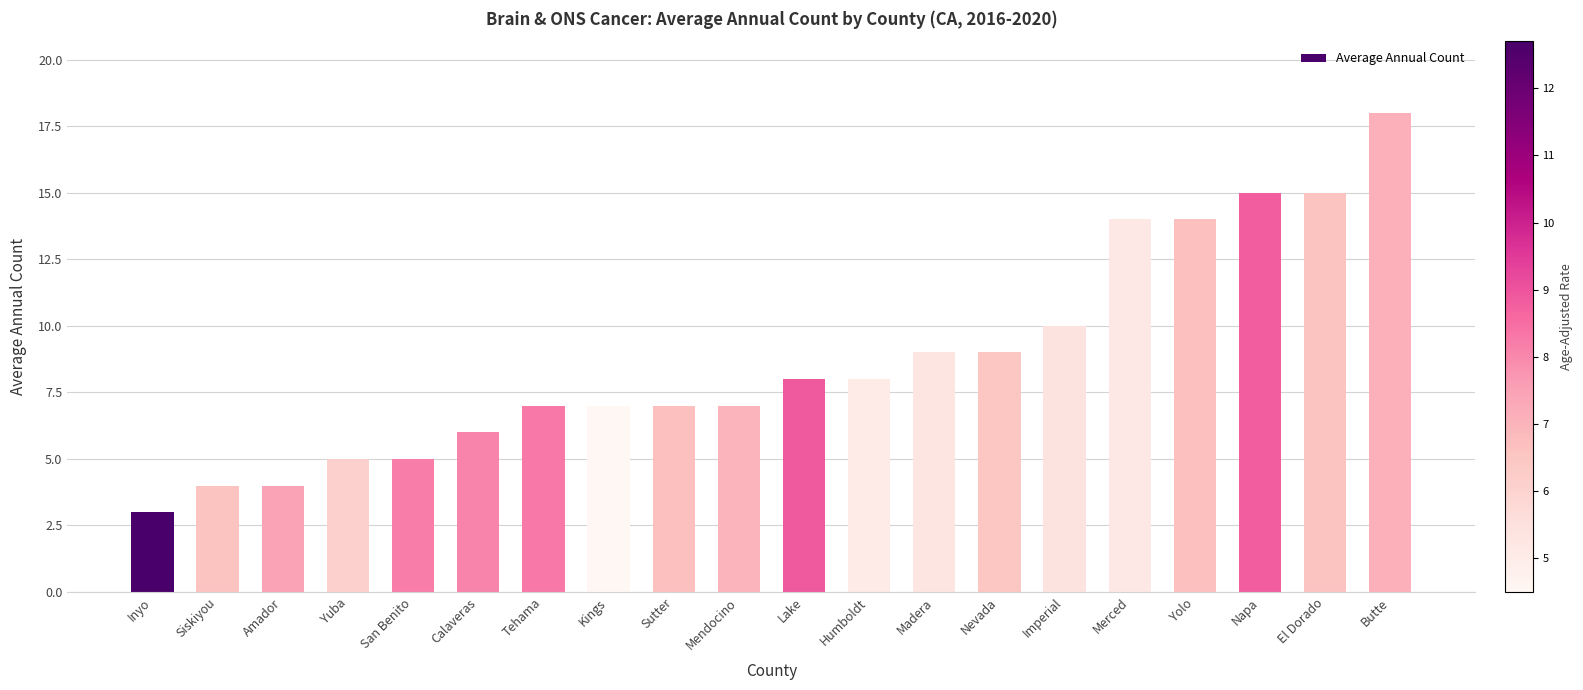

Where is the data nearest to the value 10?

Imperial